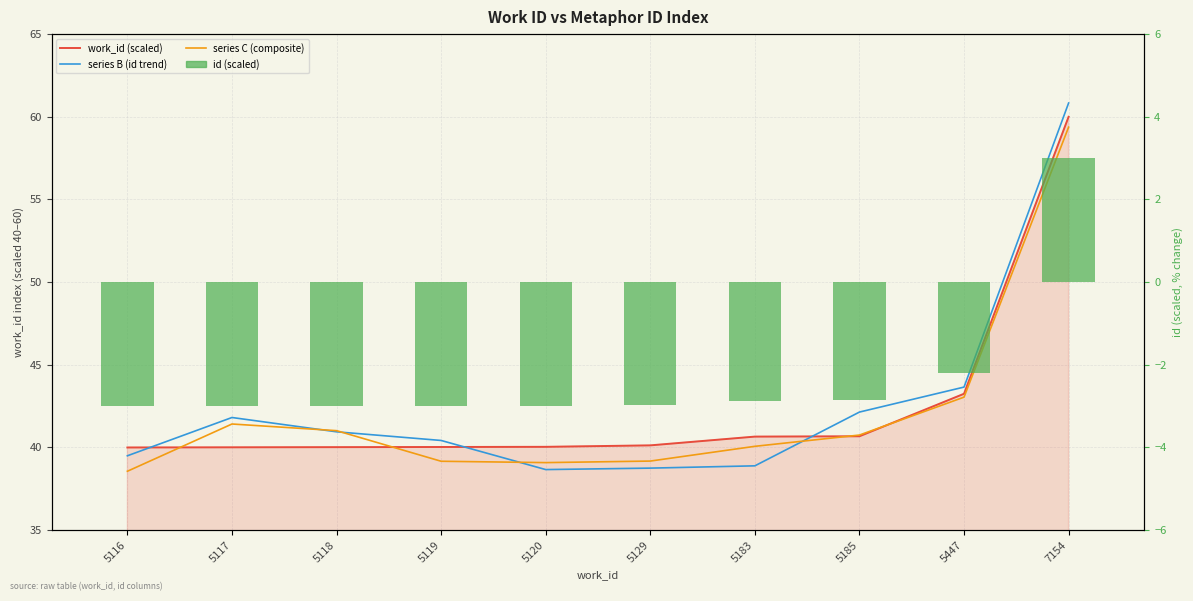

What is the difference between the series C (composite) values at 7154 and 5185?

18.6